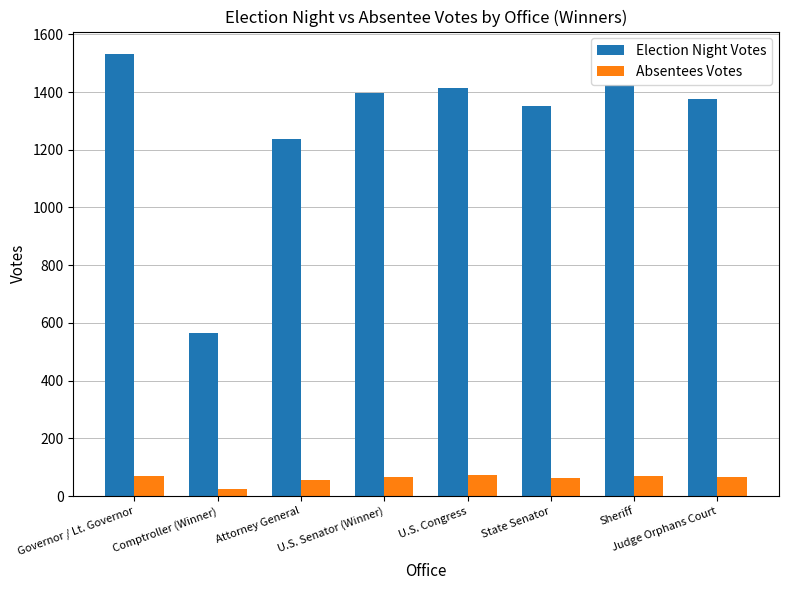

What value does the Absentees Votes series have at U.S. Congress, to the nearest 5?

75